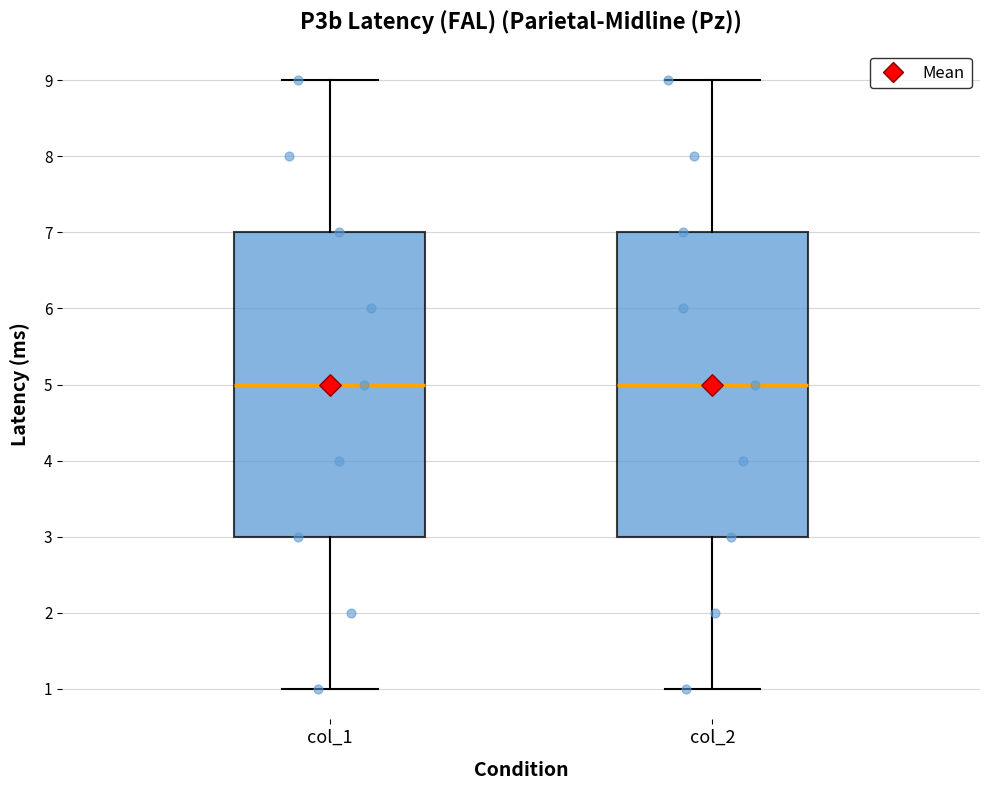

Reading left to right, transcribe this box plot: for each box, give where its median line is, the range the box spans, and where its two whiskers end, as read against the y-axis. The values are not printed on the chart, so give them approximately, as read against the axis.

col_1: median 5, box 3 to 7, whiskers 1 to 9
col_2: median 5, box 3 to 7, whiskers 1 to 9